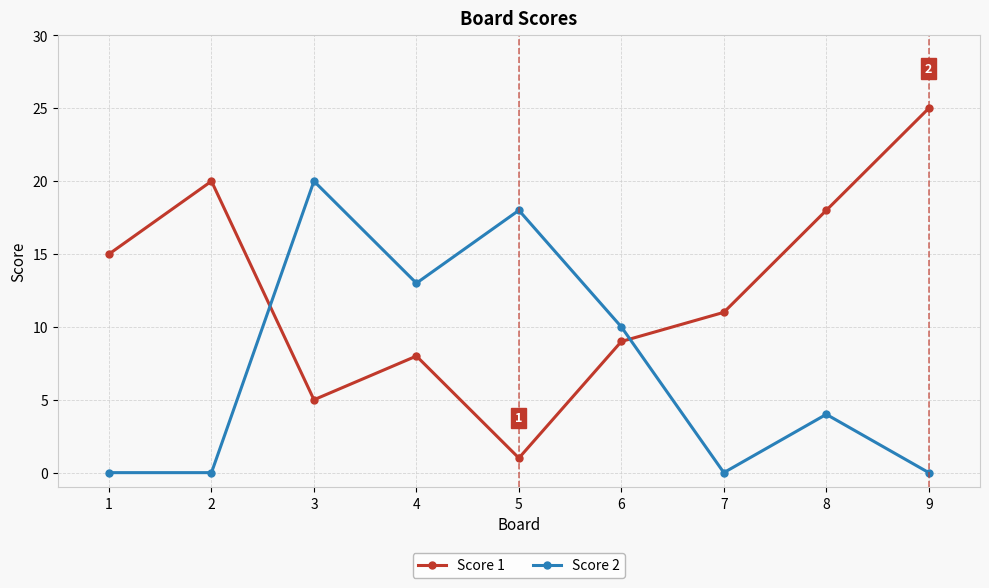

Rank the series at 2 from lowest to highest value.

Score 2, Score 1